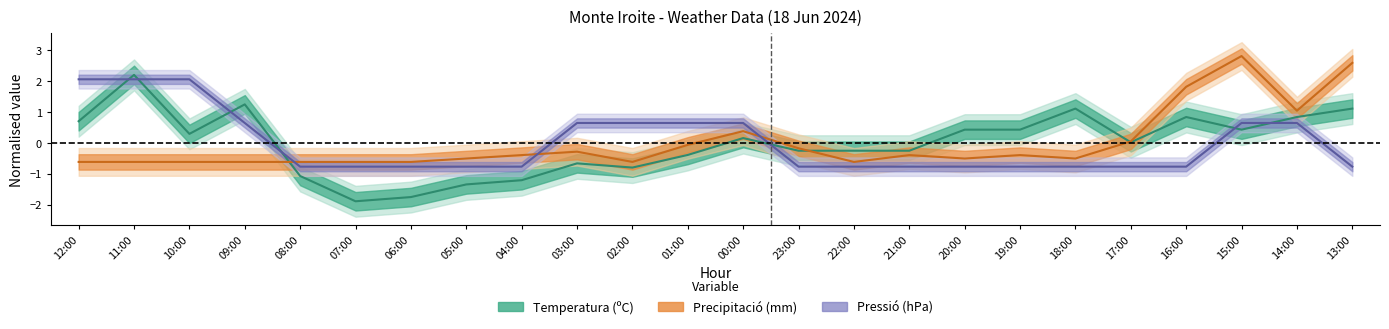

What are all the series names shown in the legend?

Temperatura (ºC), Precipitació (mm), Pressió (hPa)